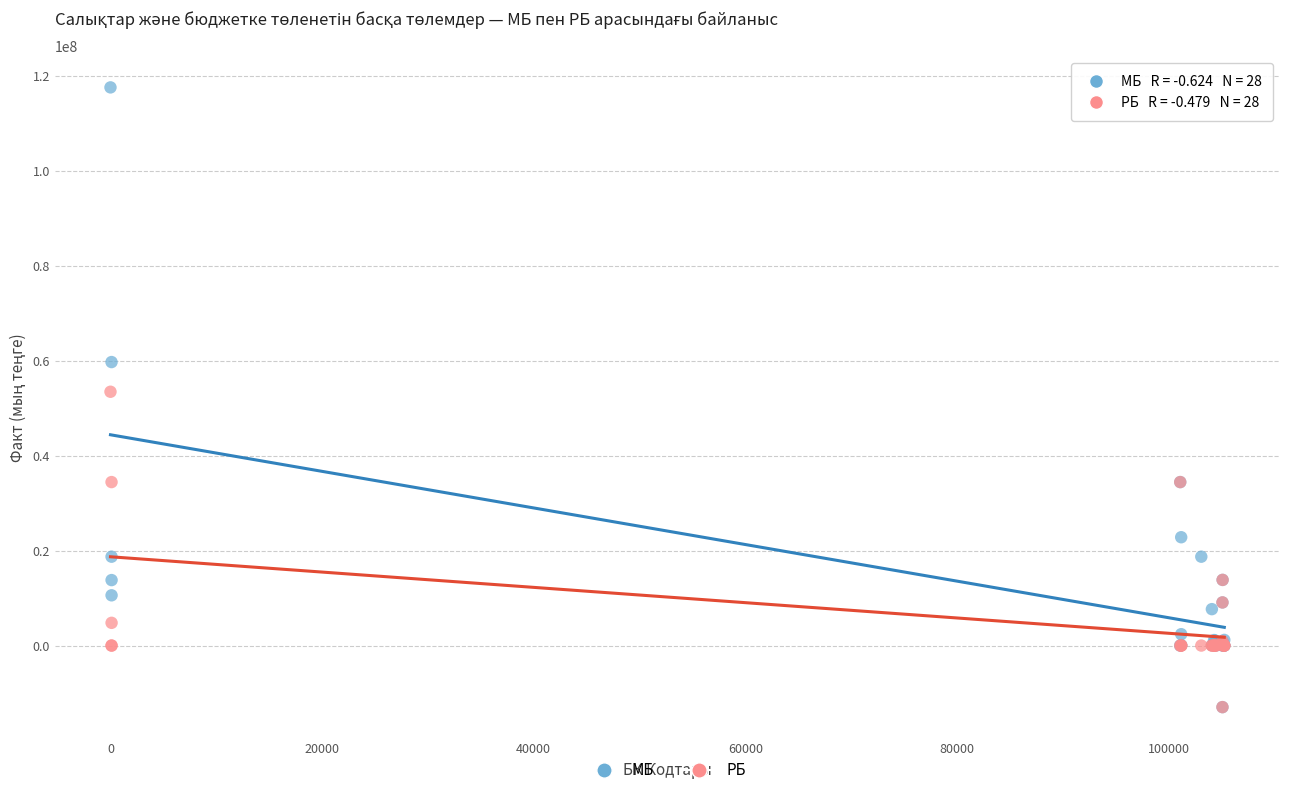

Which series contains the highest Y value?

МБ